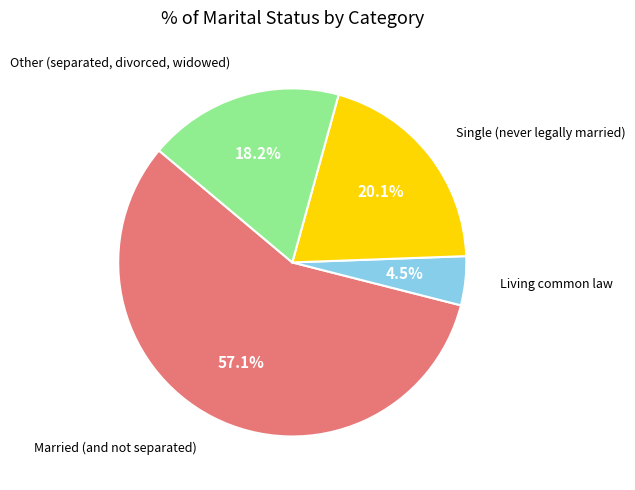

To the nearest percent, what is the difference between the largest and smallest slice percentages?

53%